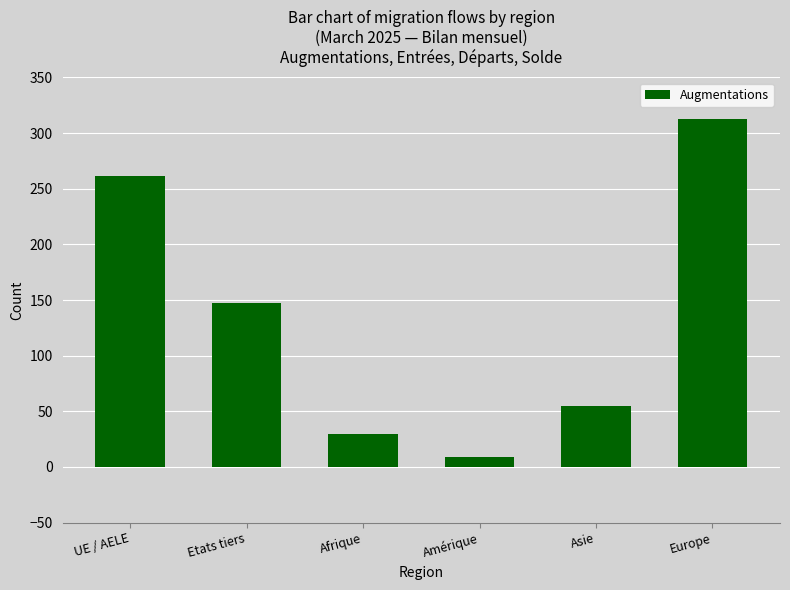

Are the bars horizontal?

No